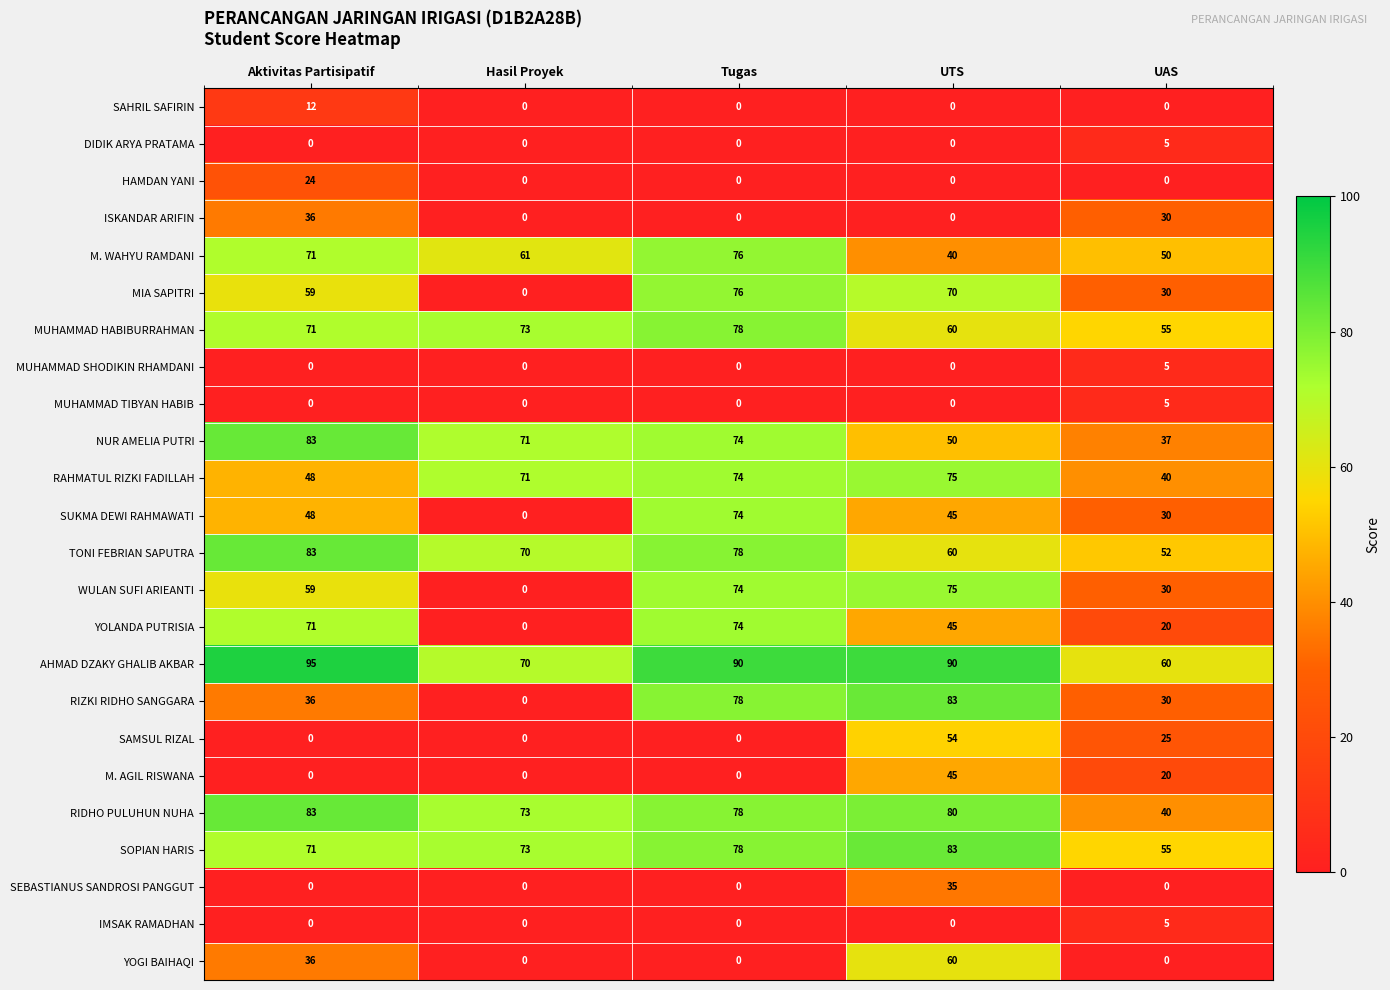

At which category is the sum across all series the highest?

UTS